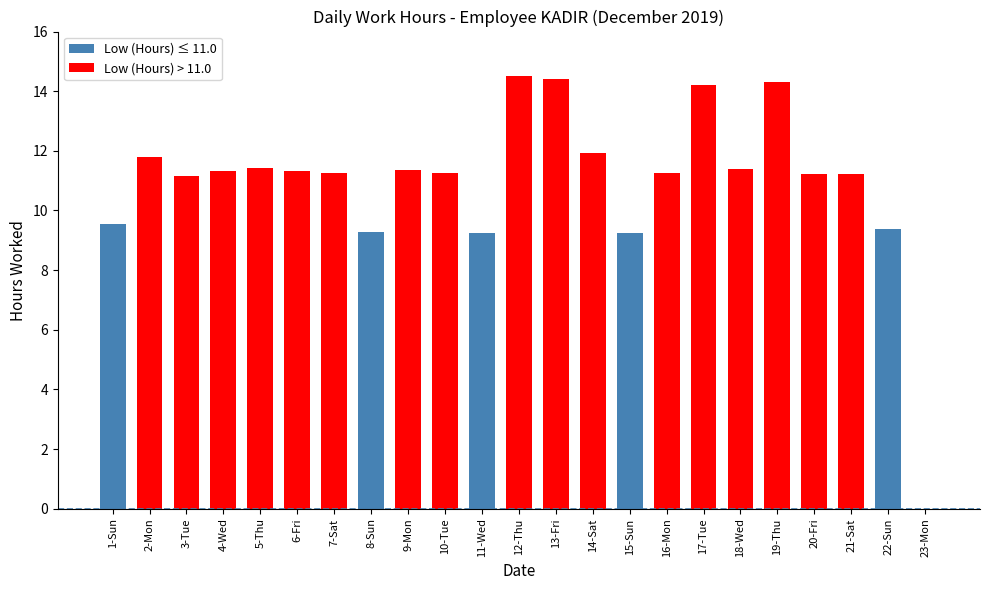

Count the number of values greater than 11.

17